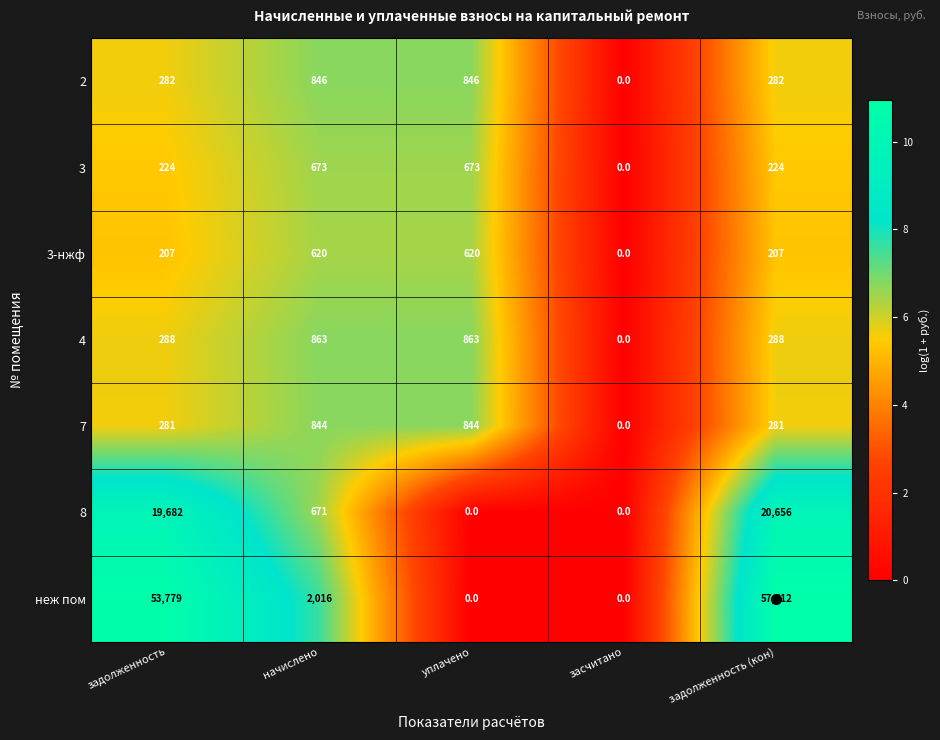

At which category is the sum across all series the highest?

задолженность (кон)